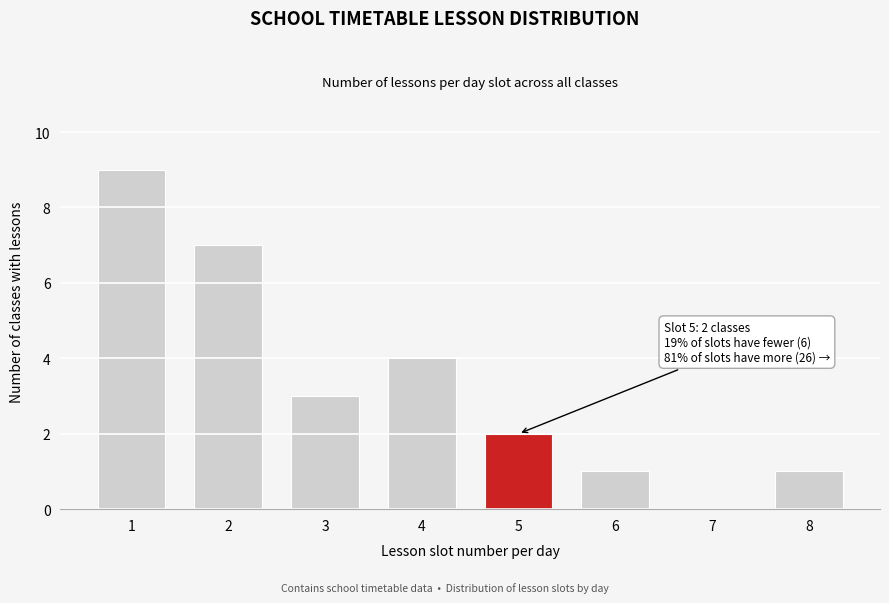

Reading right to left, what are all the values shown in this chart?

8=1	7=0	6=1	5=2	4=4	3=3	2=7	1=9